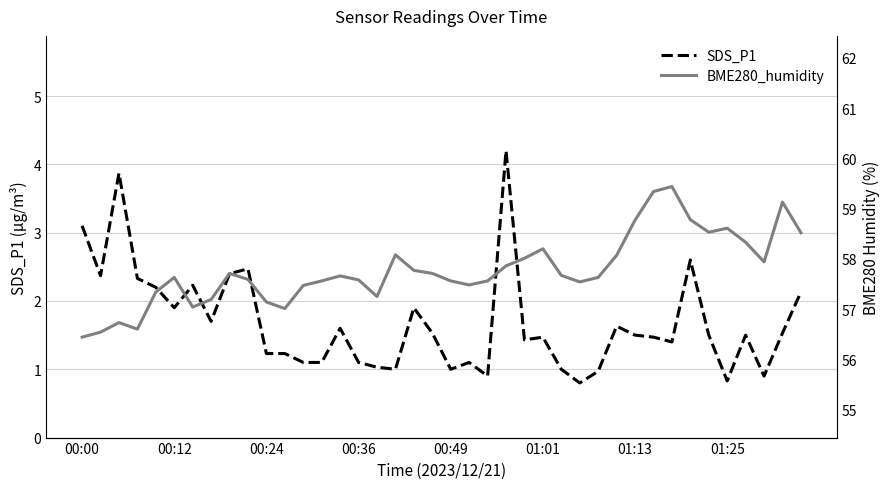

What is the maximum value for SDS_P1?

4.2